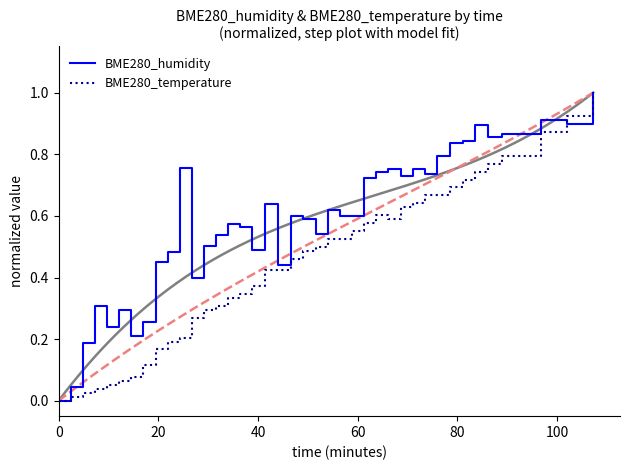

What are all the series names shown in the legend?

BME280_humidity, BME280_temperature